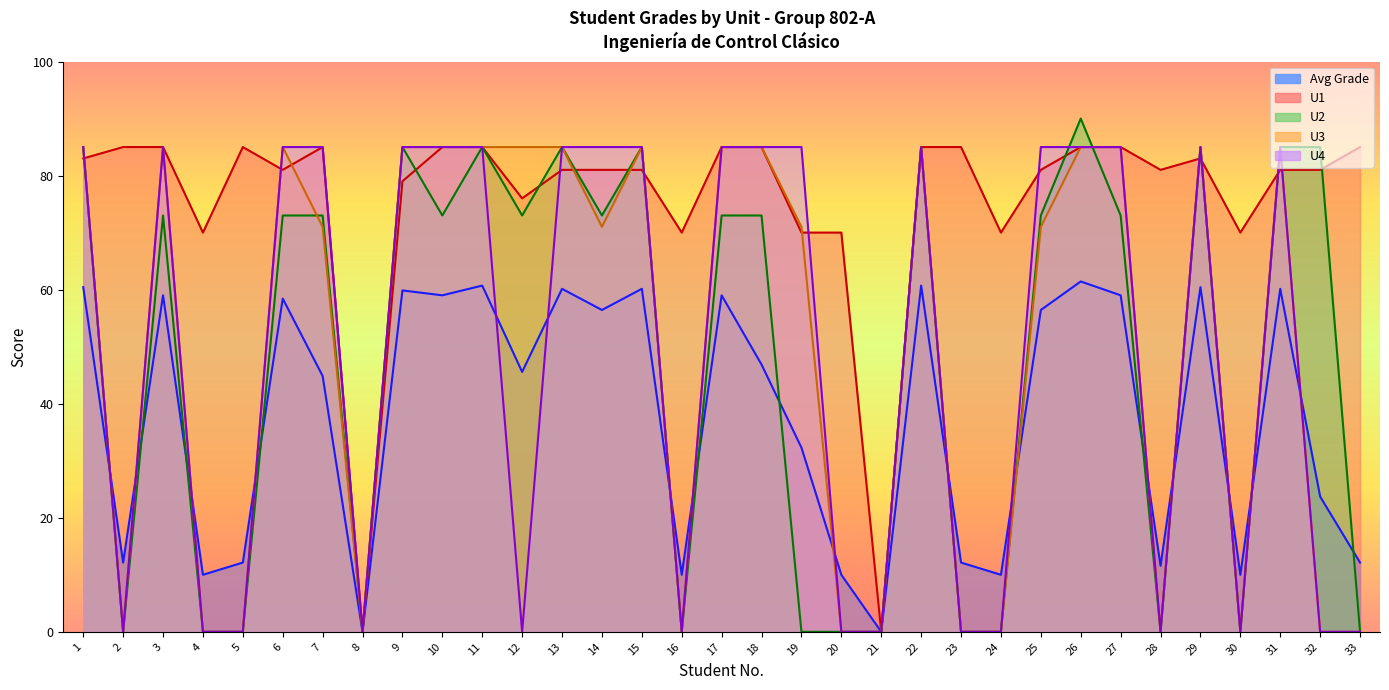

The Avg Grade series shows 44.9 at 7. True or false?

True